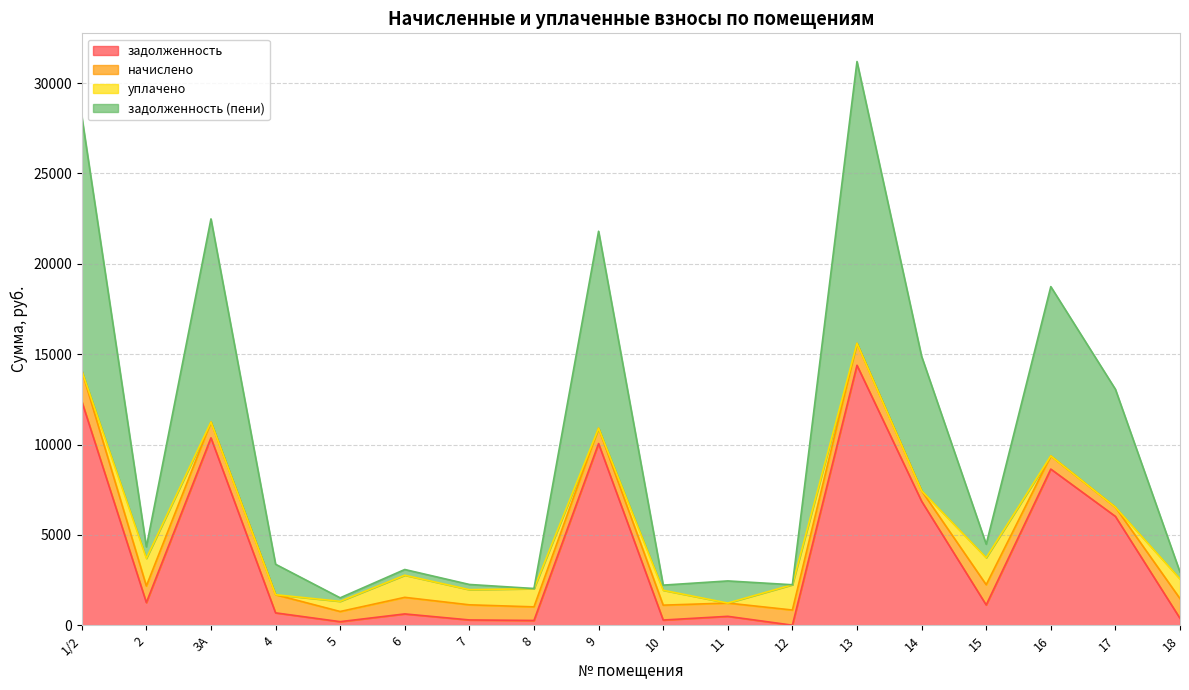

What is the total value across all series at 9?

21802.4